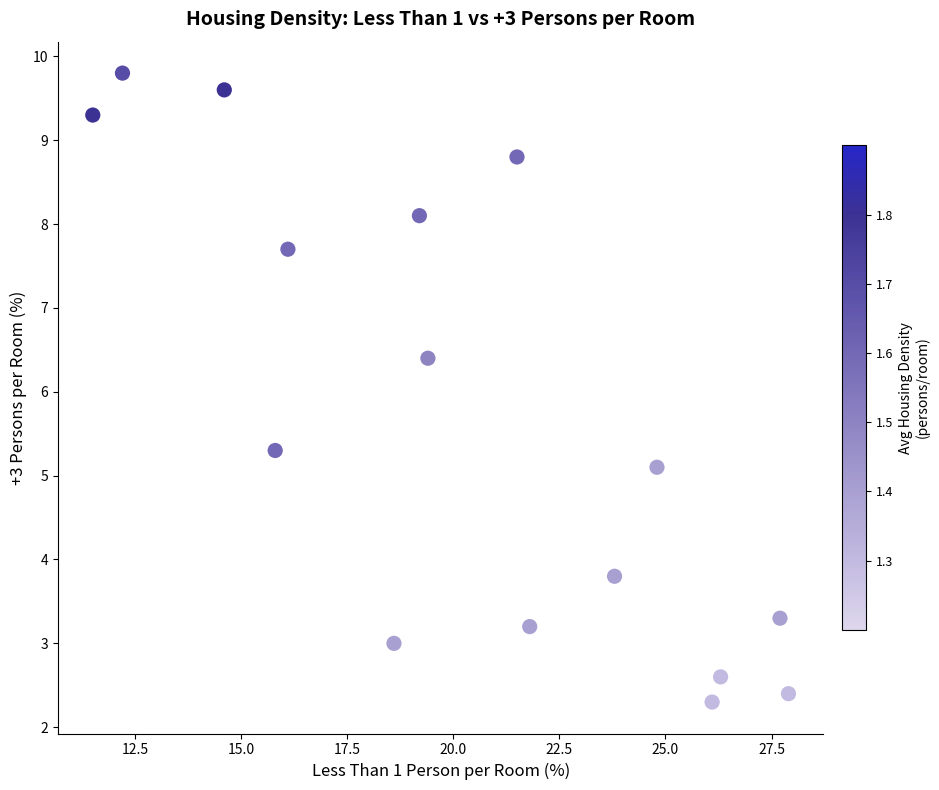

What Y value in the scatter plot is closest to 6?

6.4